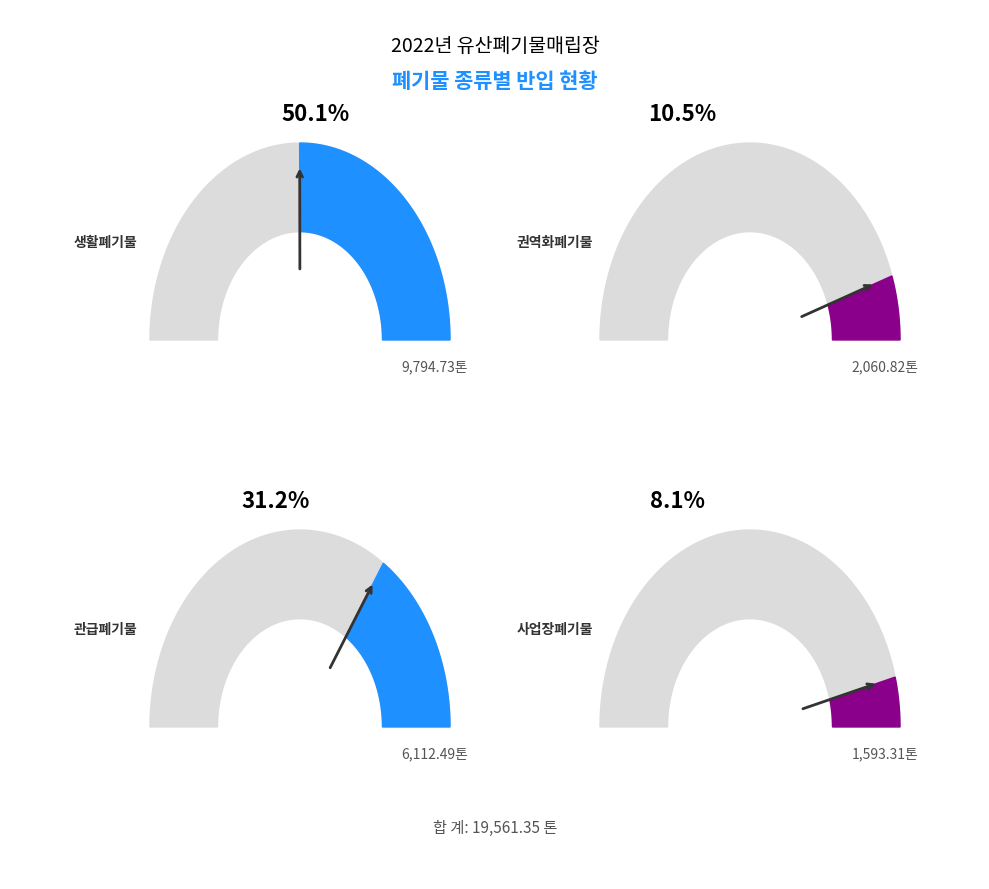

What is the change in value from 관급폐기물 to 사업장폐기물?

-4519.2